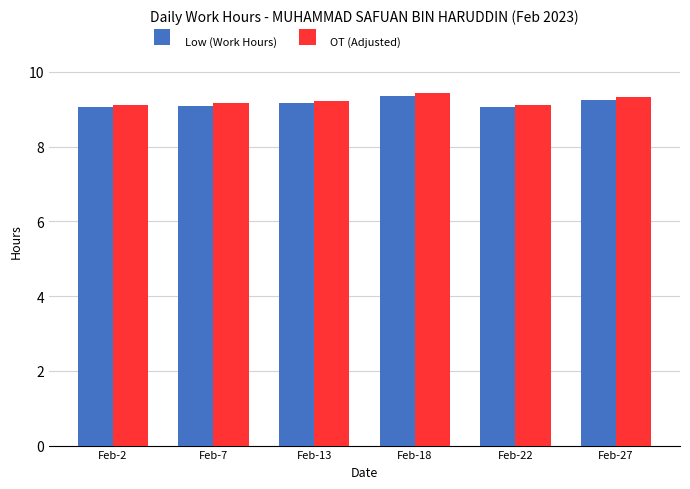

The Low (Work Hours) series shows 6.3 at Feb-18. True or false?

False